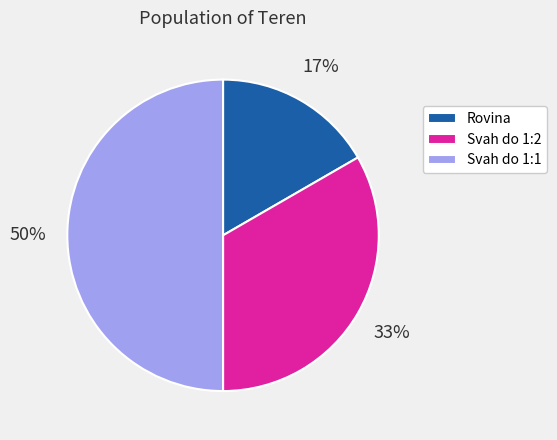

True or false: Svah do 1:2 accounts for 25% of the total.

False